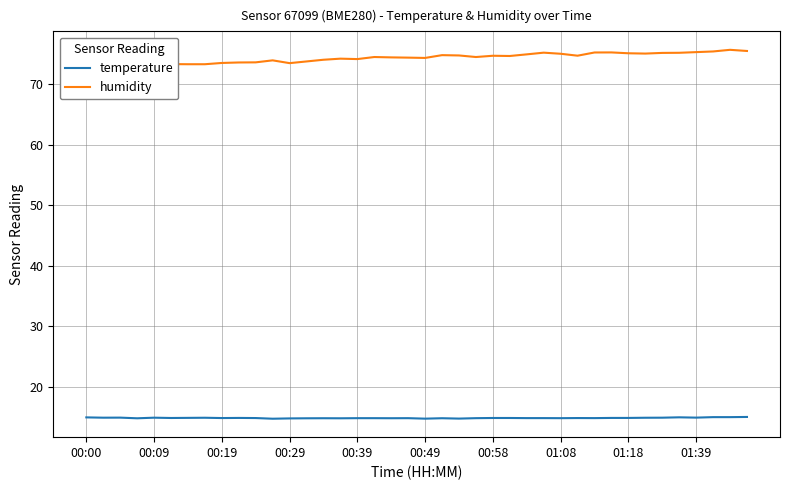

What is the approximate value of temperature at 01:08?

14.8